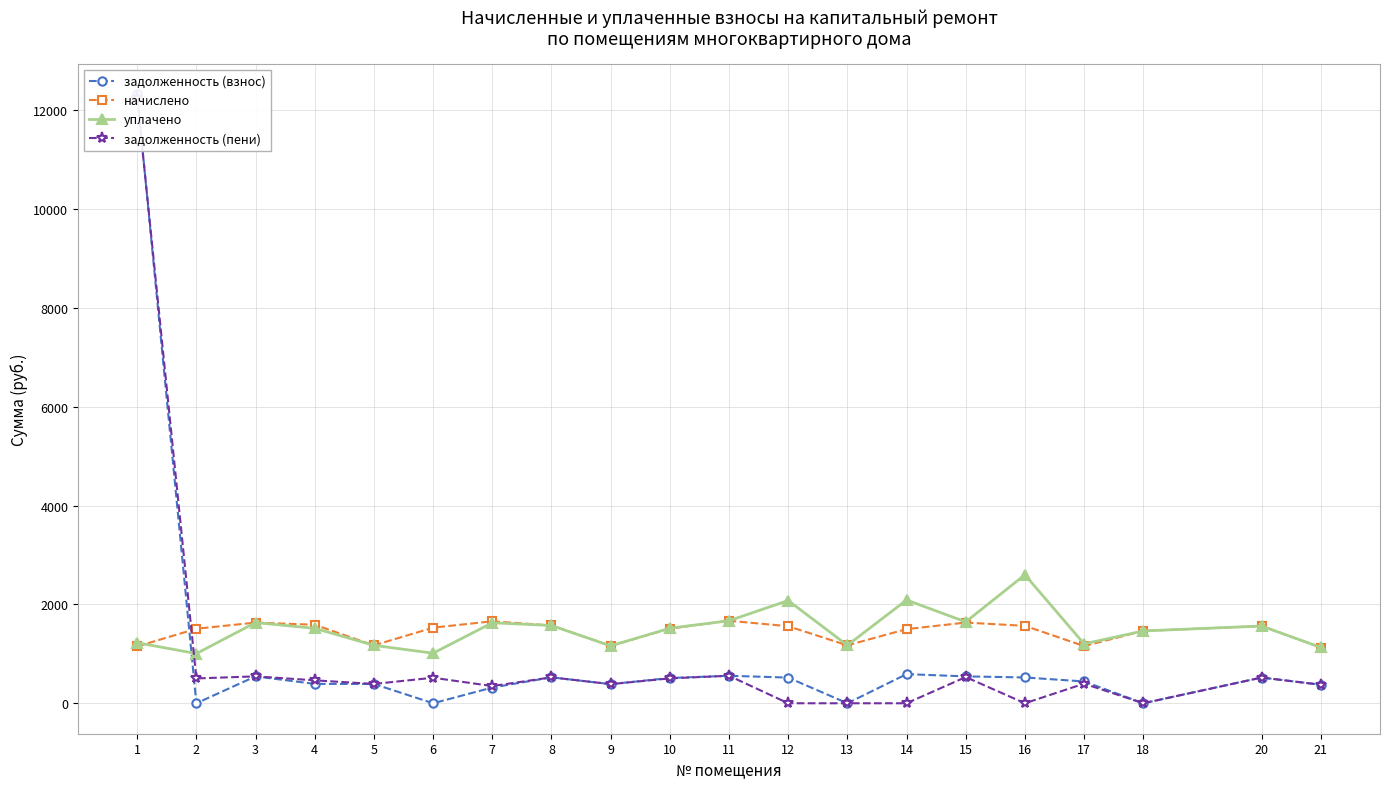

At which label does задолженность (пени) reach its peak?

1